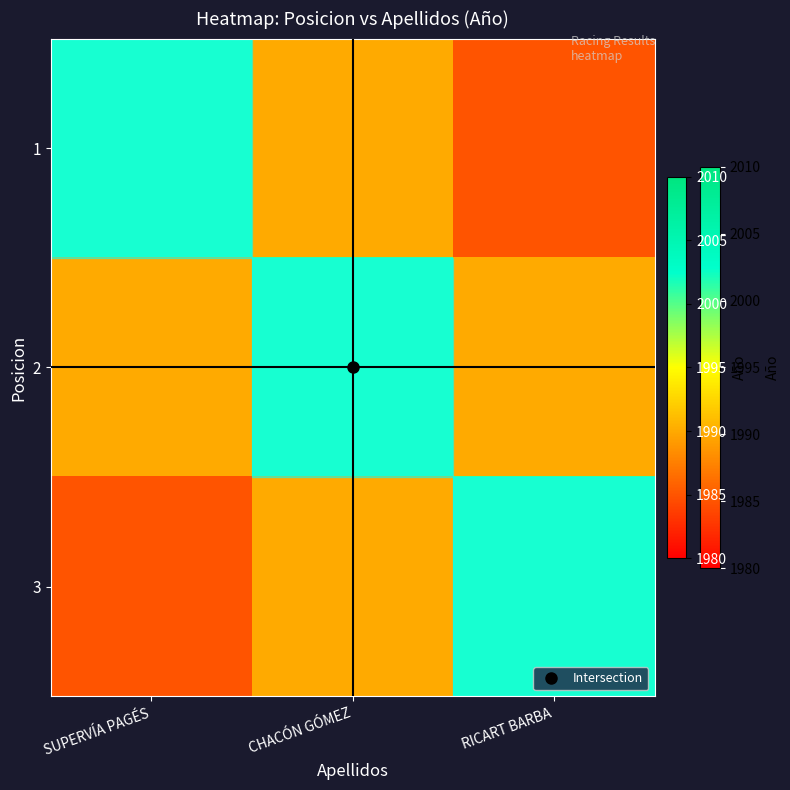

What is the total value across all series at CHACÓN GÓMEZ?

5981